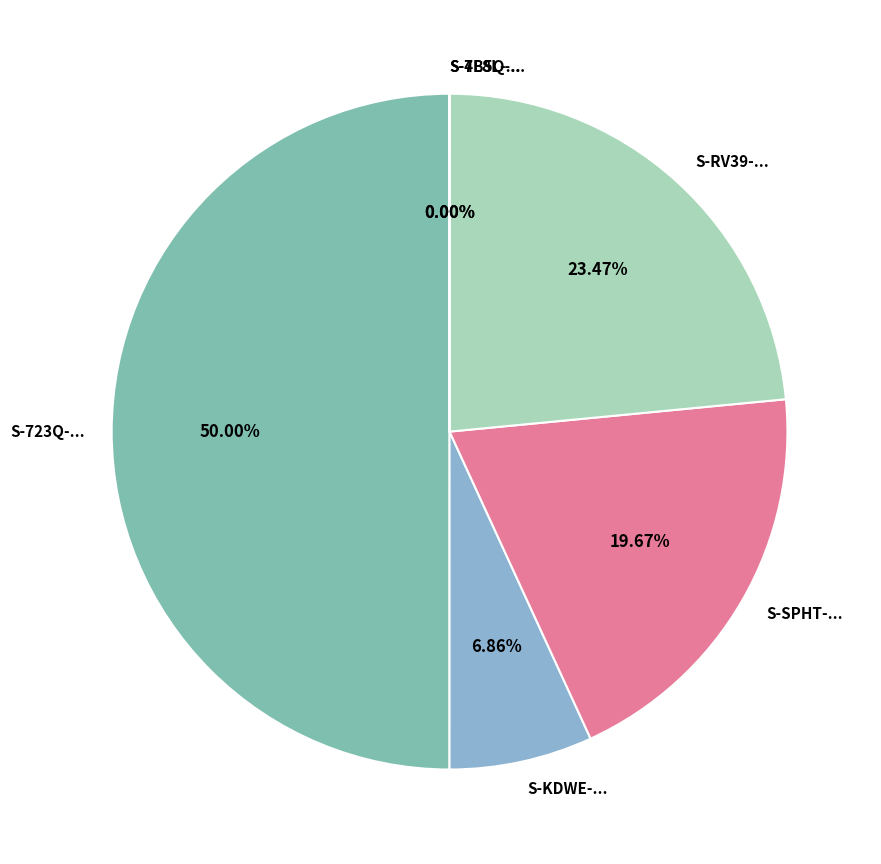

Is the sum of S-KDWE-... and S-723Q-... greater than half?

Yes